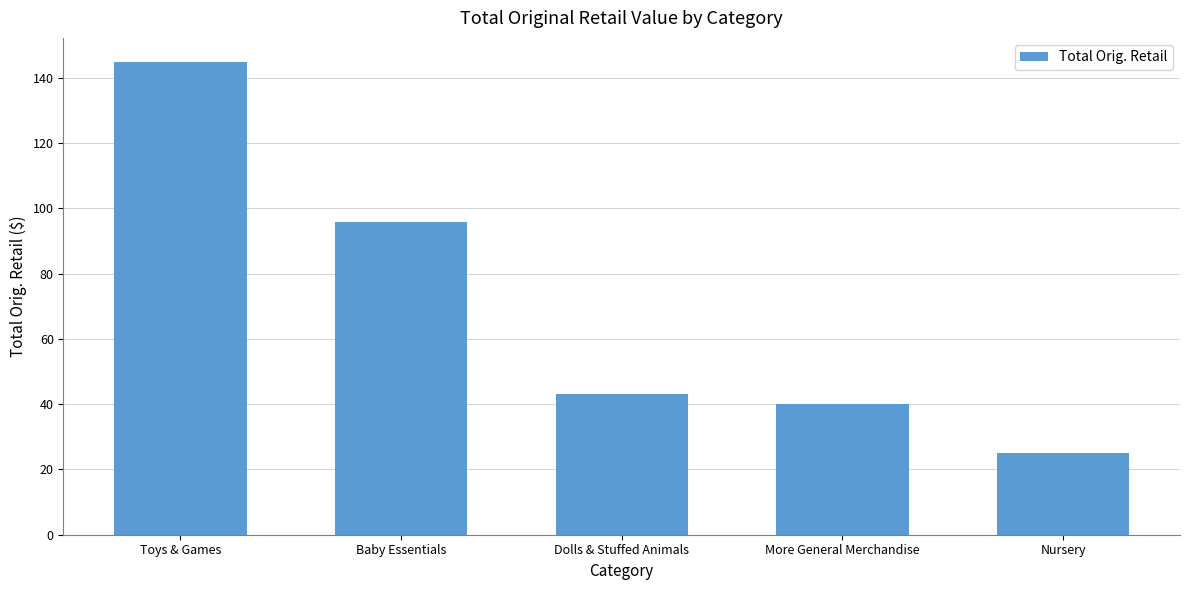

List the labels in order of value, smallest first.

Nursery, More General Merchandise, Dolls & Stuffed Animals, Baby Essentials, Toys & Games